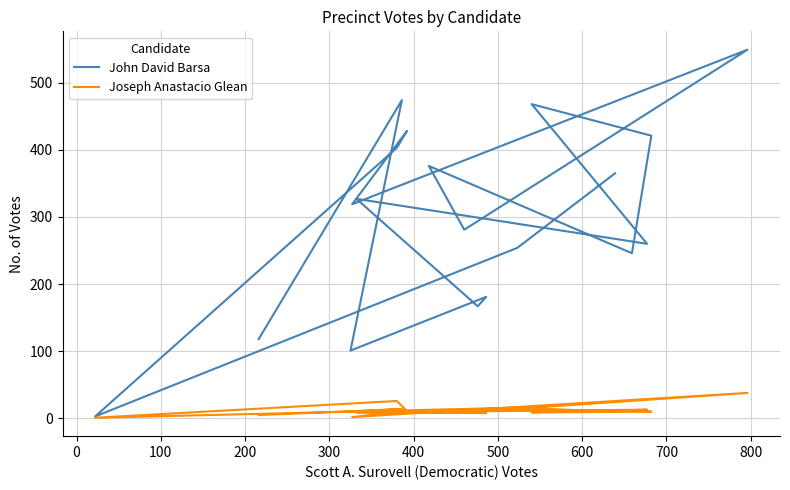

In John David Barsa, how many points are lower than both neighbors (excluding endpoints)?

7